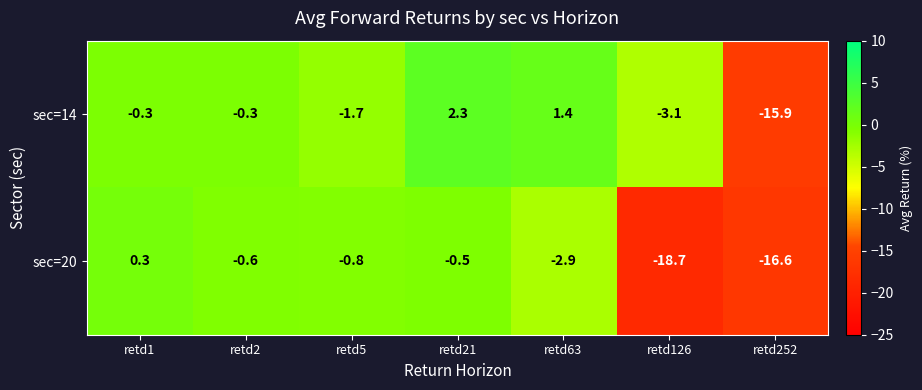

Which series changed the most between retd5 and retd21?

sec=14